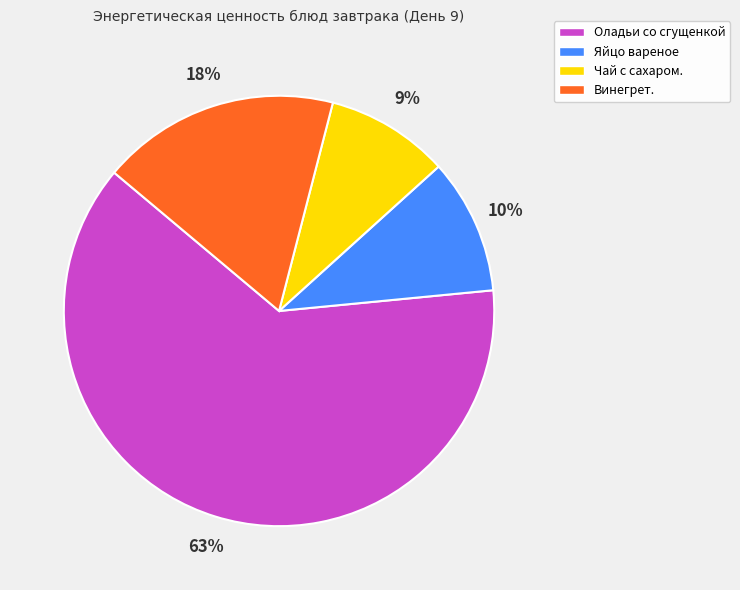

Which slice represents more than half of the pie?

Оладьи со сгущенкой